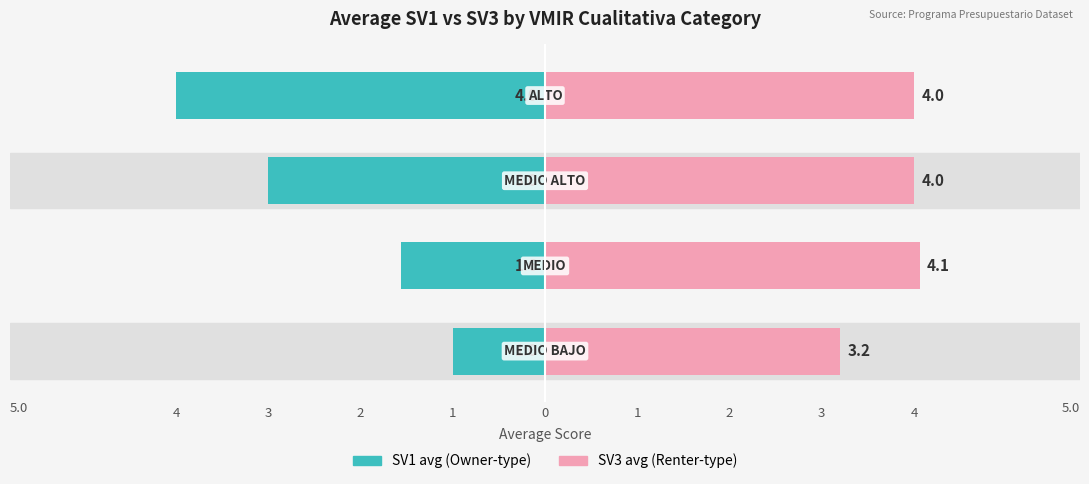

What is the value of the SV3 avg (Renter-type) bar at the 4th from the left?

4.0